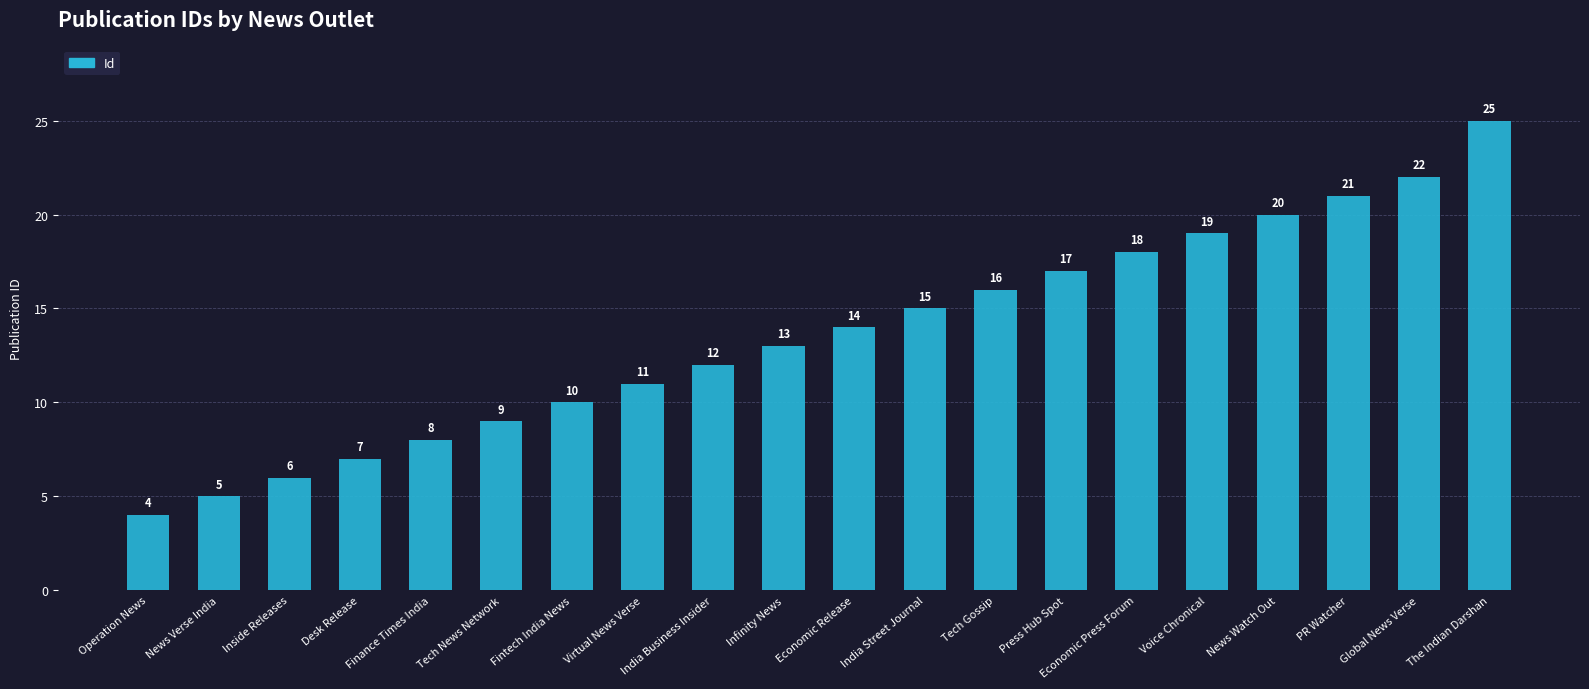

Reading right to left, transcribe all the data shown in this chart.

25	22	21	20	19	18	17	16	15	14	13	12	11	10	9	8	7	6	5	4